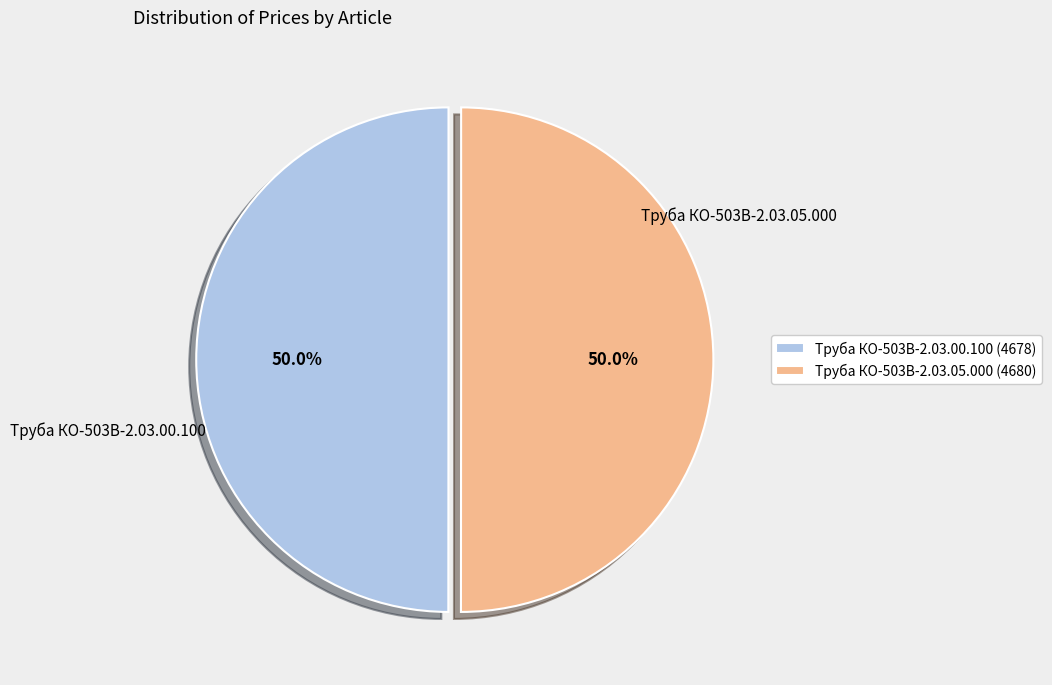

Do Труба КО-503В-2.03.00.100 (4678) and Труба КО-503В-2.03.05.000 (4680) together represent more than half of the pie?

Yes